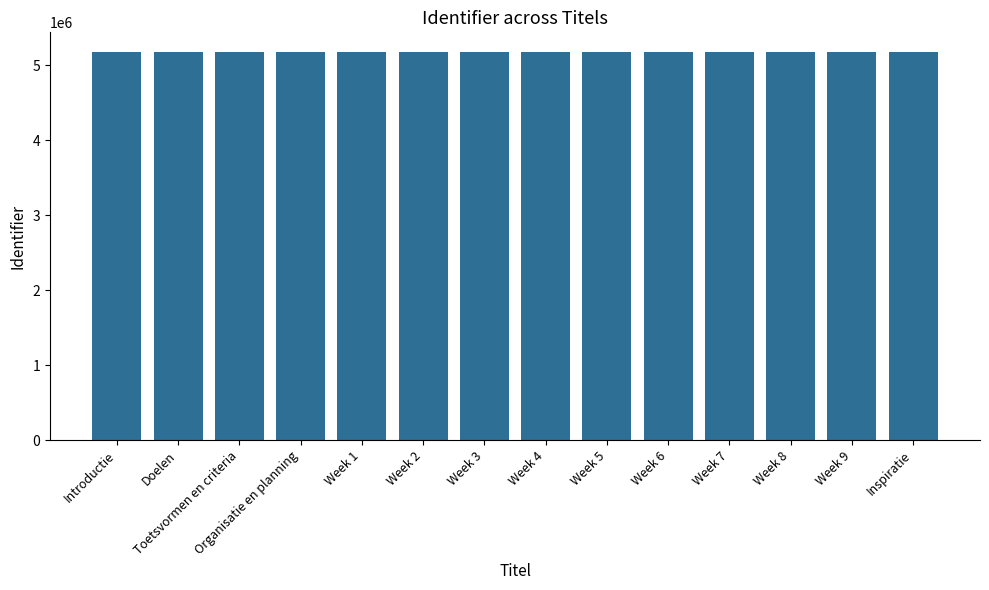

What is the label of the 3rd bar from the left?

Toetsvormen en criteria